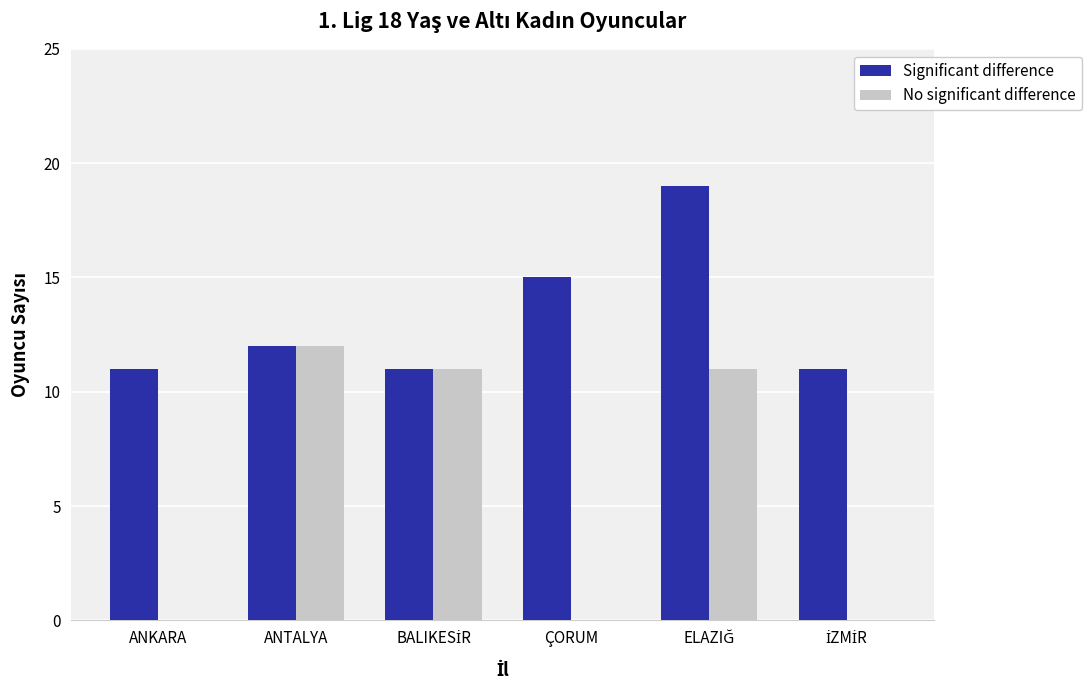

What is the maximum value for Significant difference?

19